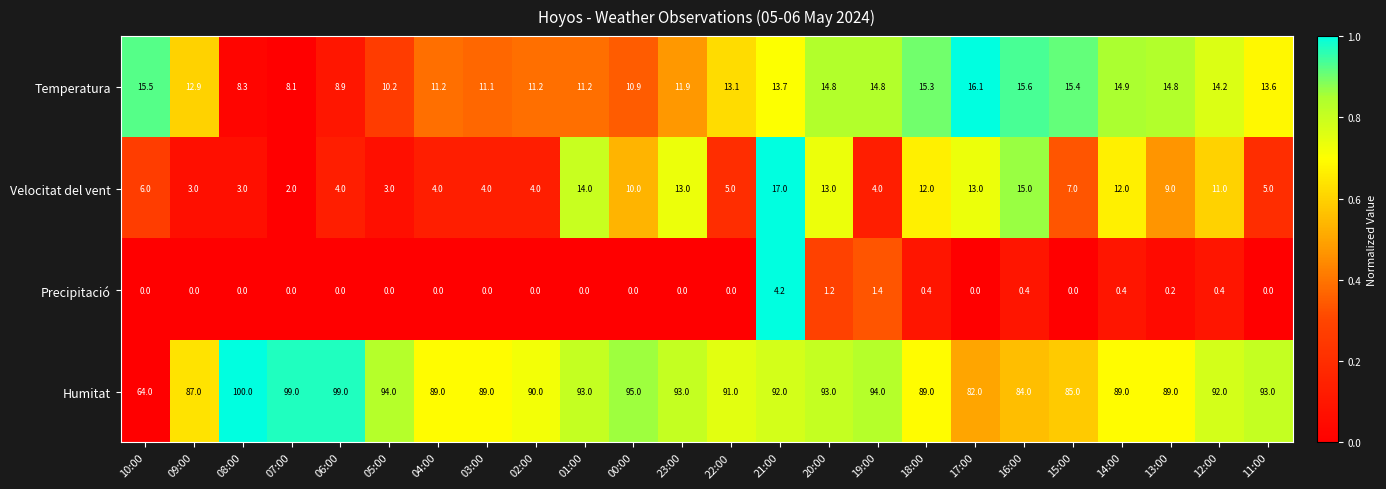

At which label does Temperatura reach its peak?

17:00